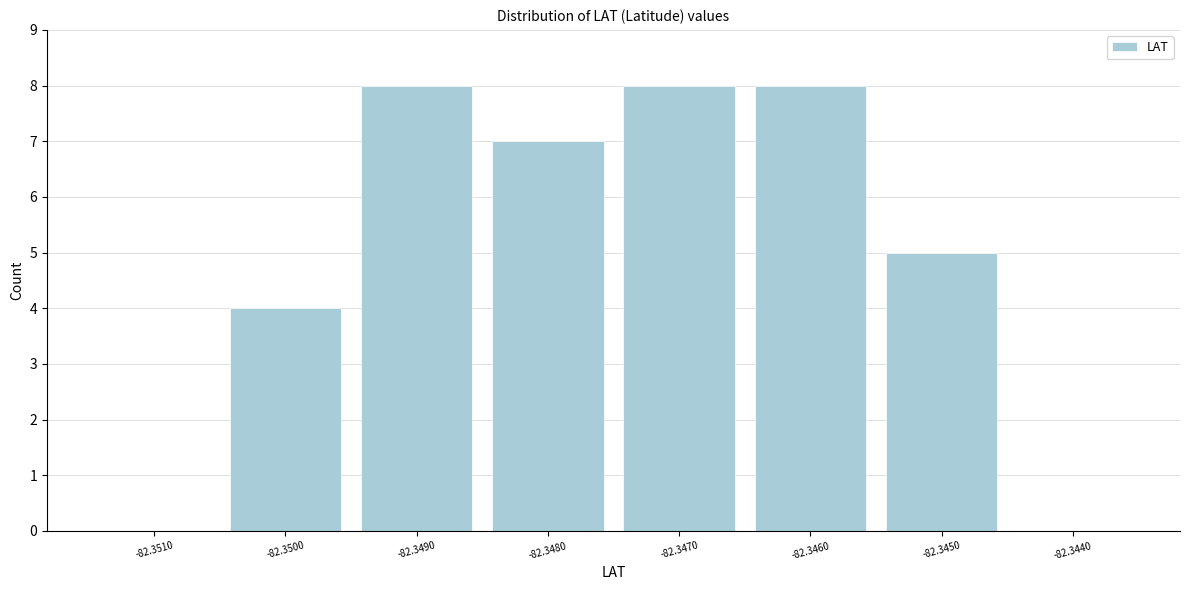

Reading left to right, list all the values displayed in this chart.

-82.3510=0	-82.3500=4	-82.3490=8	-82.3480=7	-82.3470=8	-82.3460=8	-82.3450=5	-82.3440=0